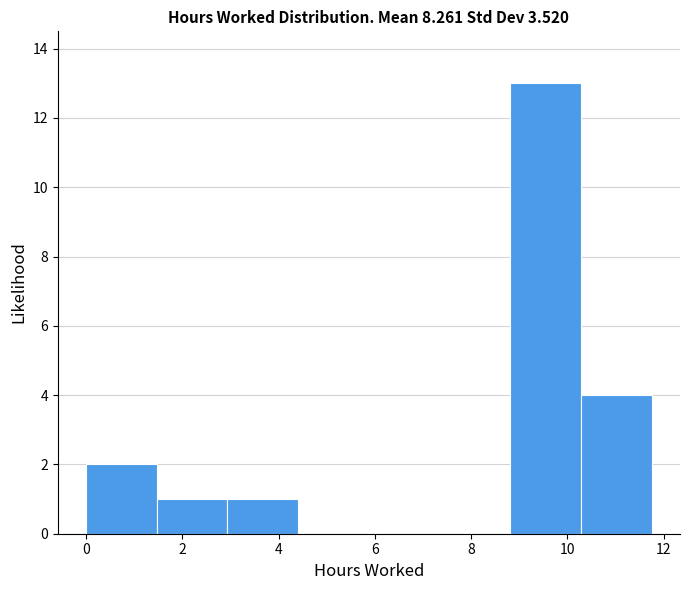

How tall is the bar that spans 1.4 to 3.0 on the x-axis? Neither the bar edges nor the heights are printed on the chart, so give them approximately, as read against the axes.

1